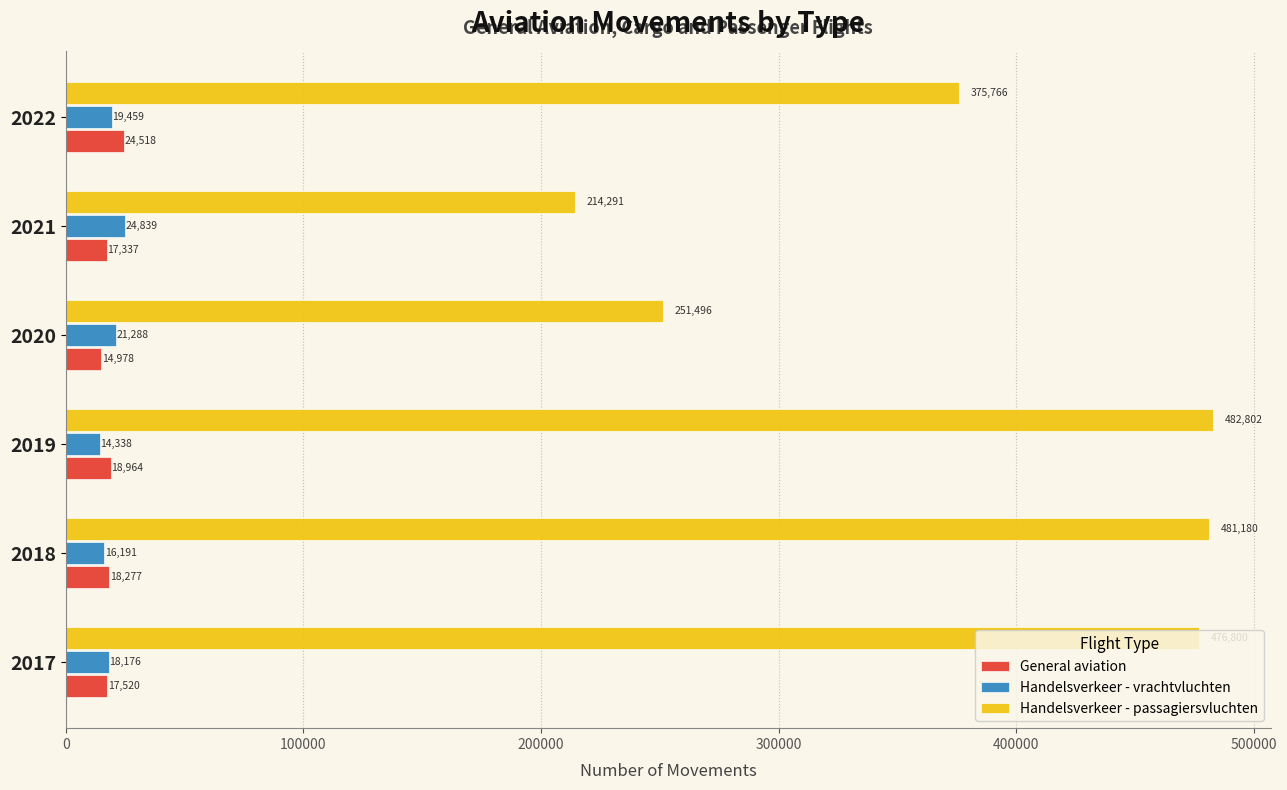

Between 2018 and 2021, which series saw the biggest shift?

Handelsverkeer - passagiersvluchten